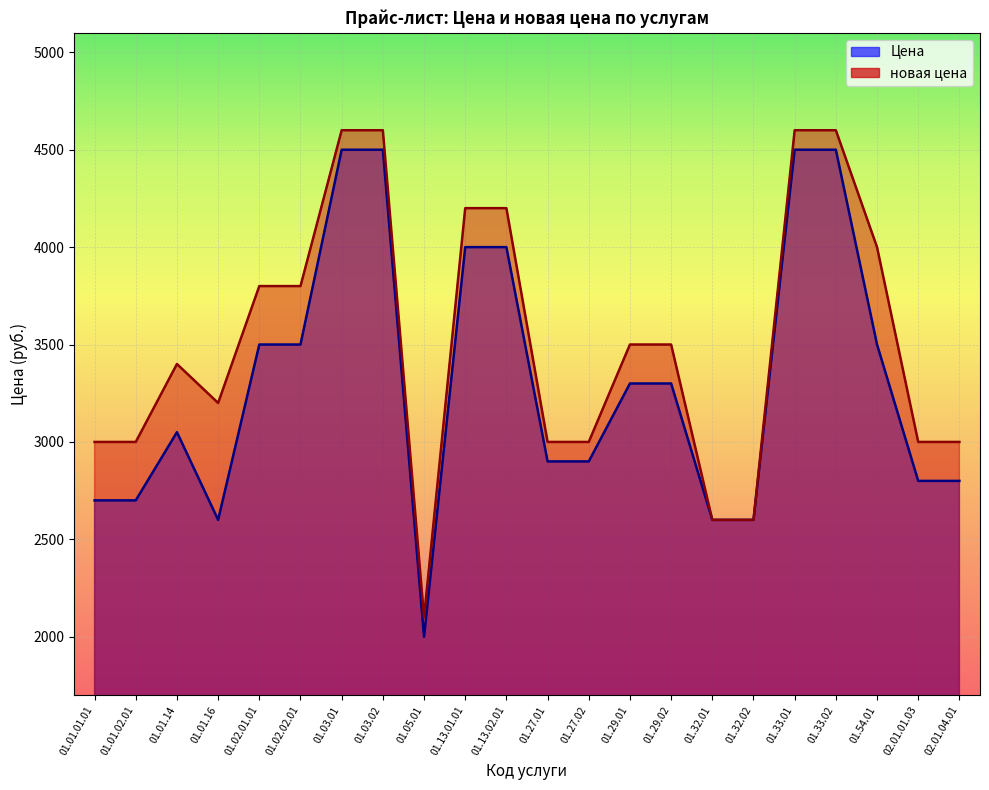

Which label corresponds to the smallest value in the chart?

01.05.01